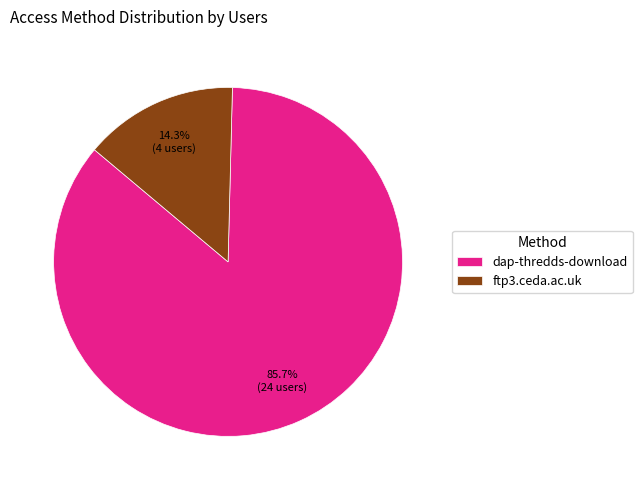

To the nearest percent, what is the difference between the dap-thredds-download and ftp3.ceda.ac.uk slice percentages?

71%